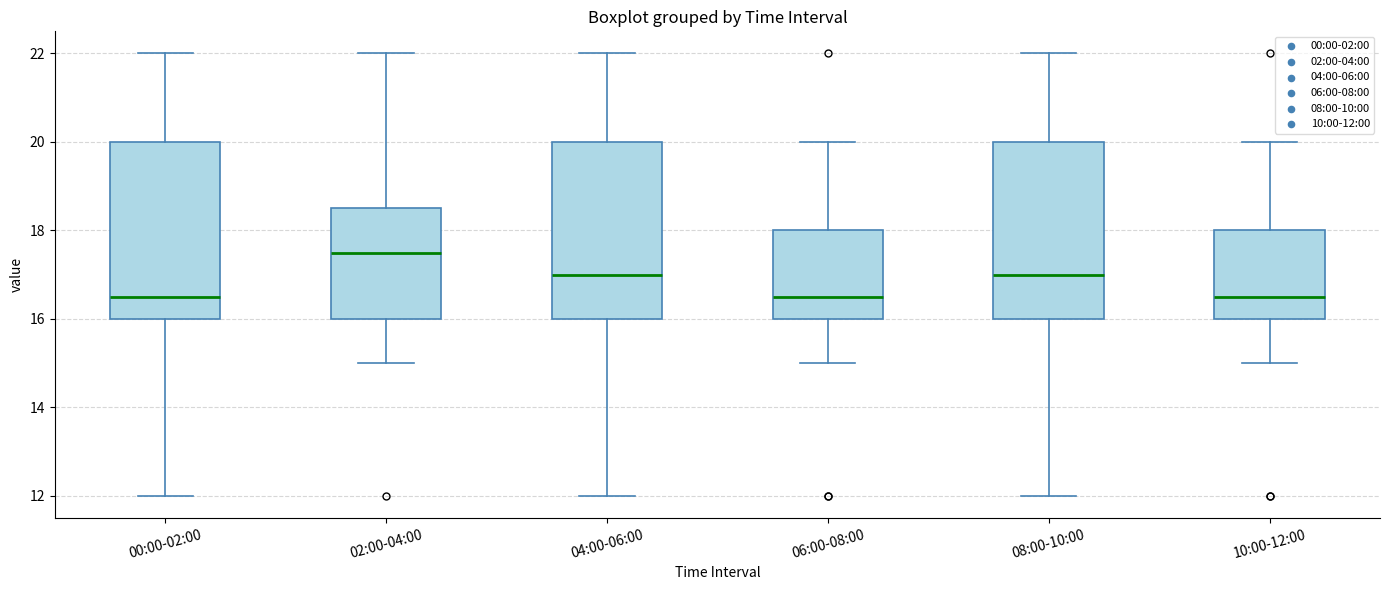

Where is the upper edge of the box for 10:00-12:00 on the y-axis? The values are not printed on the chart, so give them approximately, as read against the axis.

18.0